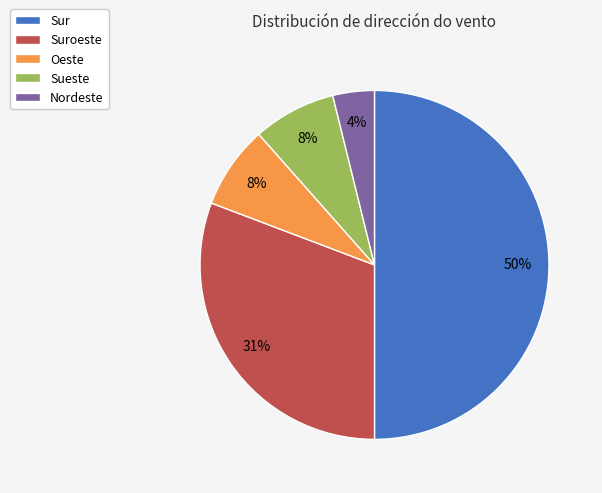

Is Sueste the majority of the pie?

No